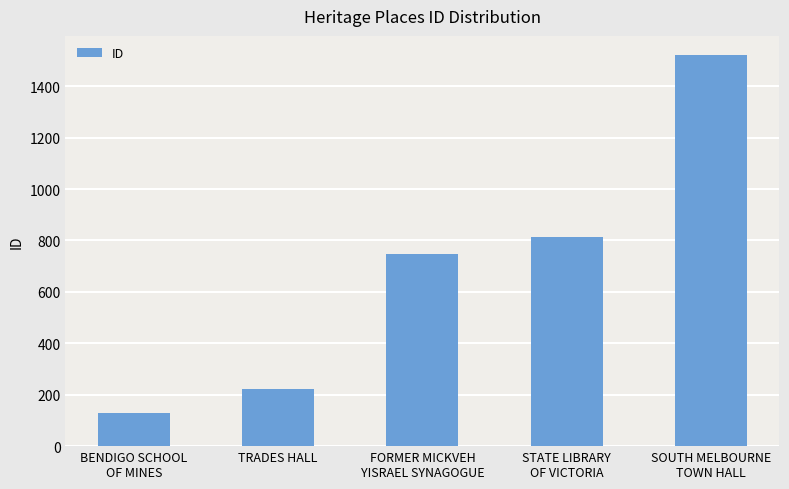

Reading left to right, transcribe all the data shown in this chart.

BENDIGO SCHOOL
OF MINES=129	TRADES HALL=224	FORMER MICKVEH
YISRAEL SYNAGOGUE=747	STATE LIBRARY
OF VICTORIA=812	SOUTH MELBOURNE
TOWN HALL=1520